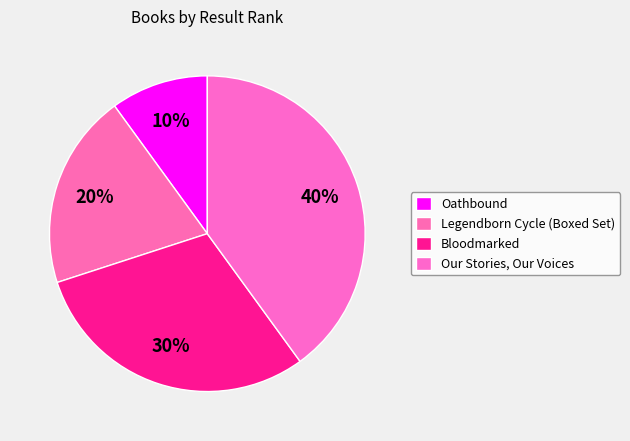

How much of the chart is everything except Legendborn Cycle (Boxed Set)?

80.0%